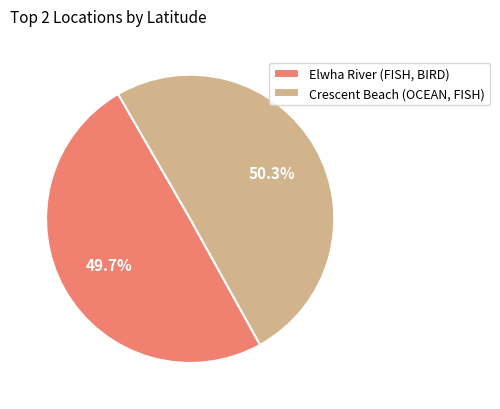

To the nearest percent, what is the average slice percentage?

50%